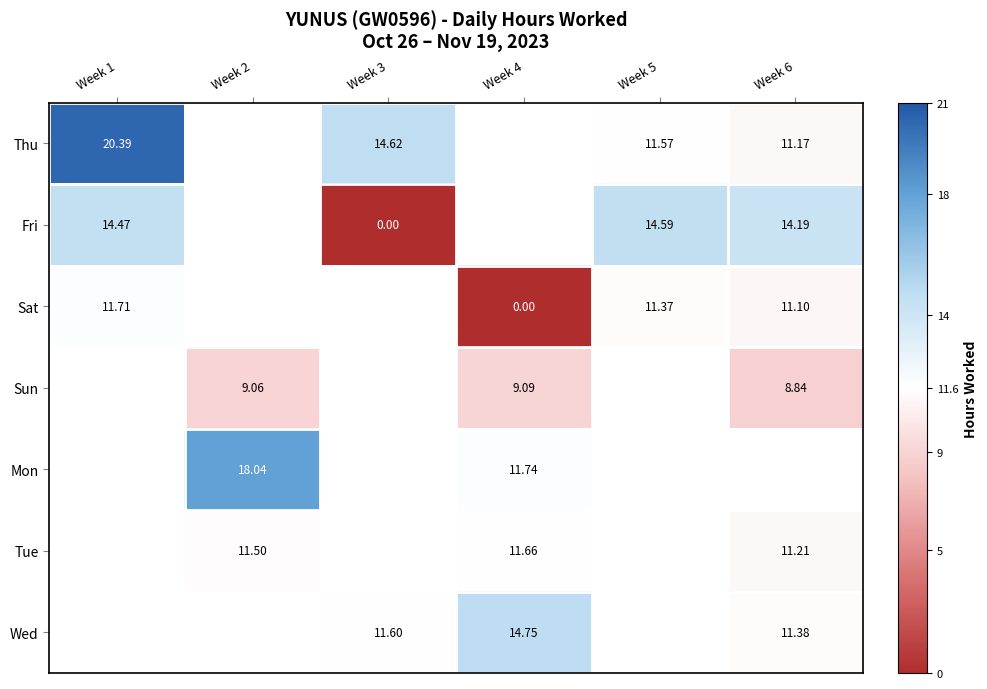

True or false: Fri has a value of 14.2 at Week 6.

True